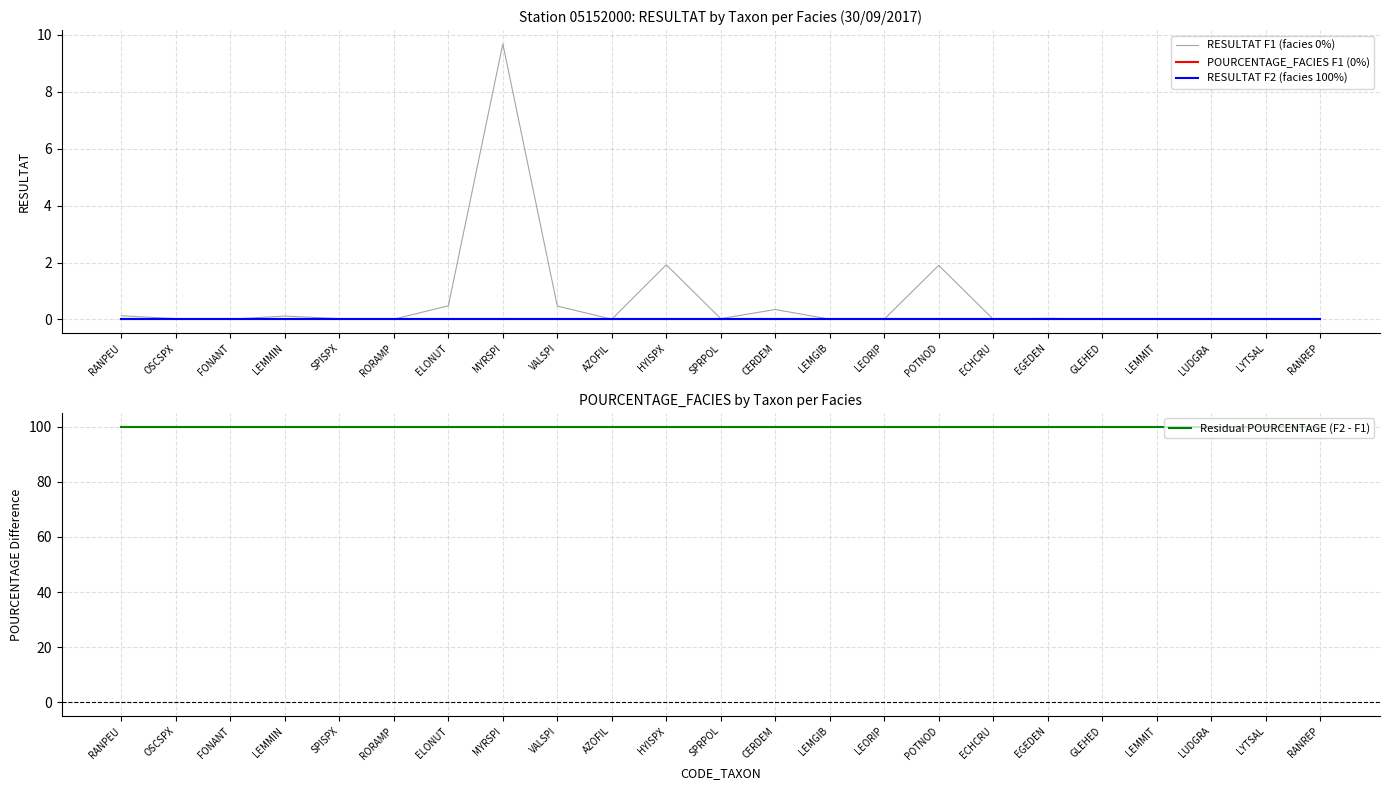

What position from the left is LEMMIT?

20